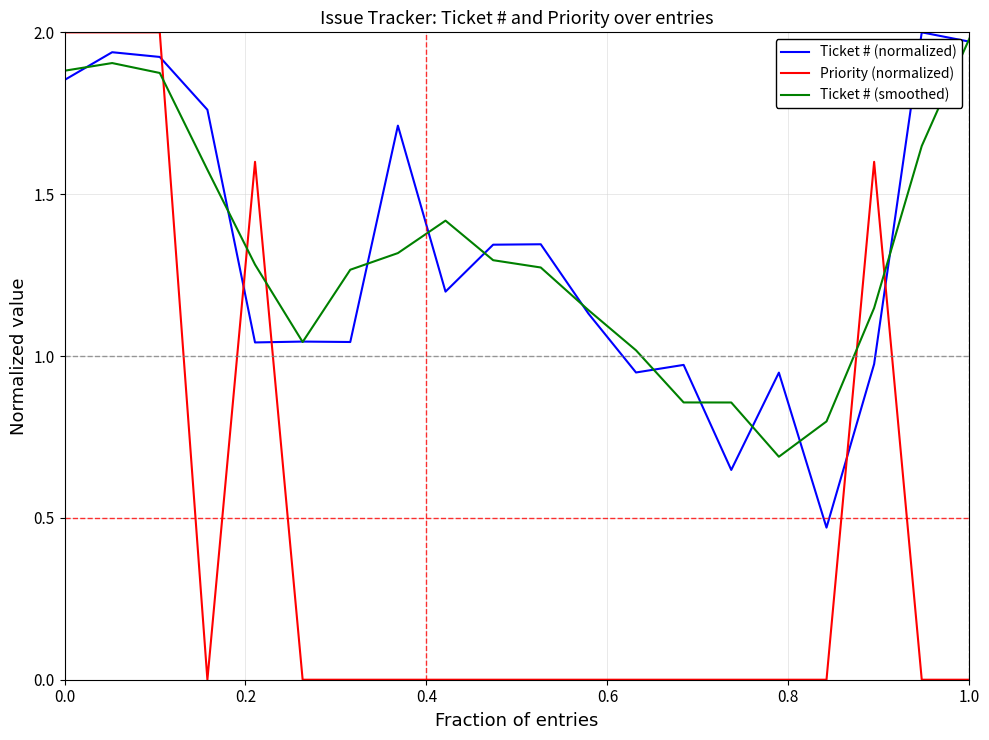

How many times do Ticket # (smoothed) and Priority (normalized) cross each other?

5